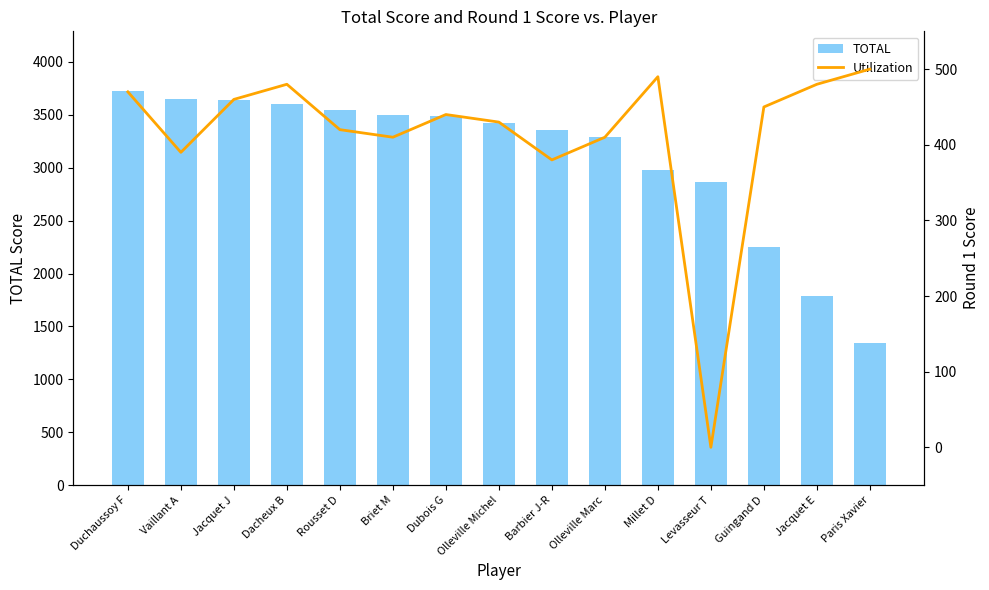

Reading left to right, transcribe all the data shown in this chart.

TOTAL: Duchaussoy F=3730	Vaillant A=3650	Jacquet J=3640	Dacheux B=3600	Rousset D=3550	Briet M=3500	Dubois G=3490	Olleville Michel=3420	Barbier J-R=3360	Olleville Marc=3290	Millet D=2980	Levasseur T=2870	Guingand D=2250	Jacquet E=1790	Paris Xavier=1340
Utilization: Duchaussoy F=470	Vaillant A=390	Jacquet J=460	Dacheux B=480	Rousset D=420	Briet M=410	Dubois G=440	Olleville Michel=430	Barbier J-R=380	Olleville Marc=410	Millet D=490	Levasseur T=0	Guingand D=450	Jacquet E=480	Paris Xavier=500